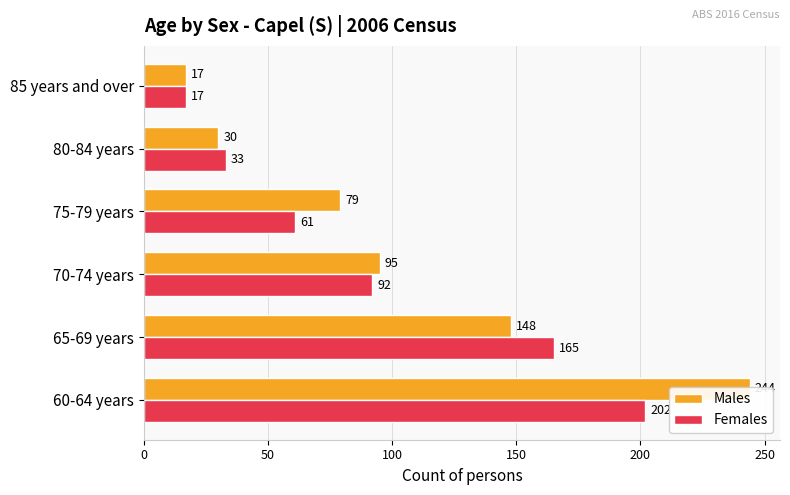

What is the minimum value shown in the chart?

17